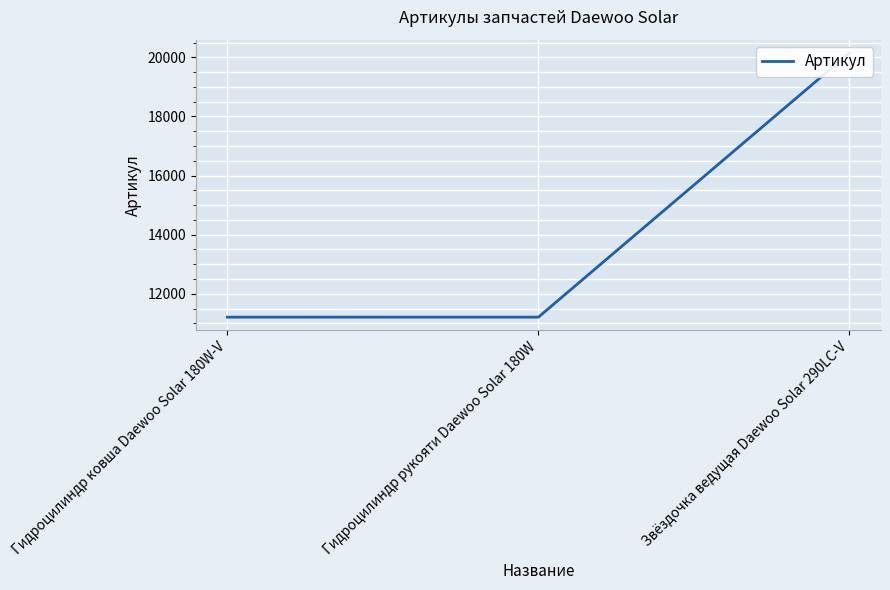

Between Гидроцилиндр рукояти Daewoo Solar 180W and Звёздочка ведущая Daewoo Solar 290LC-V, which is larger?

Звёздочка ведущая Daewoo Solar 290LC-V